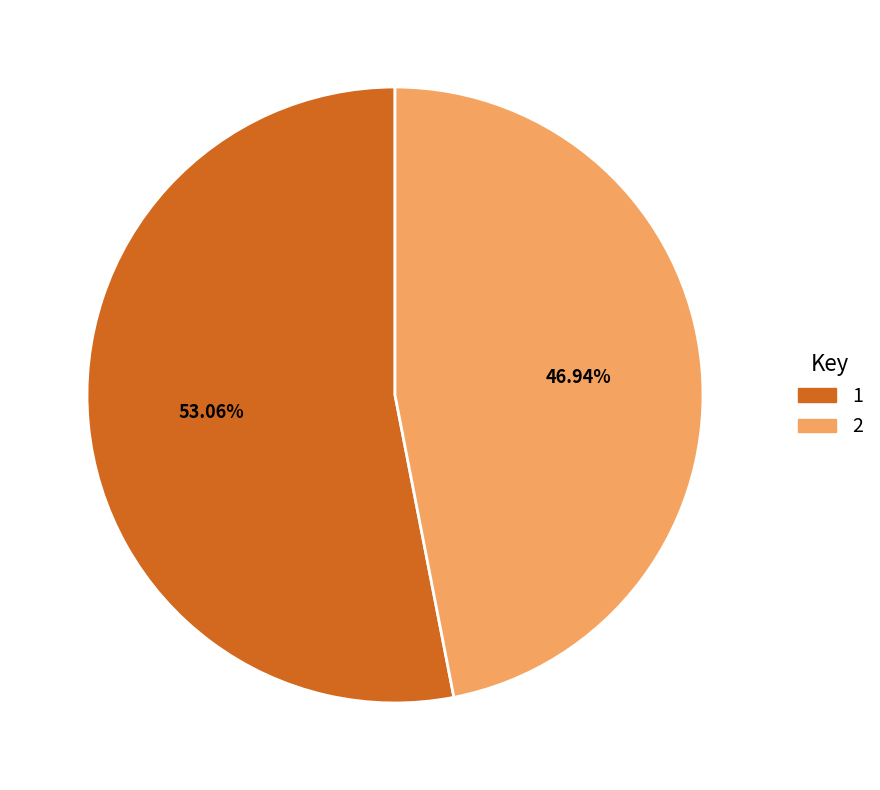

How many segments does this pie chart have?

2